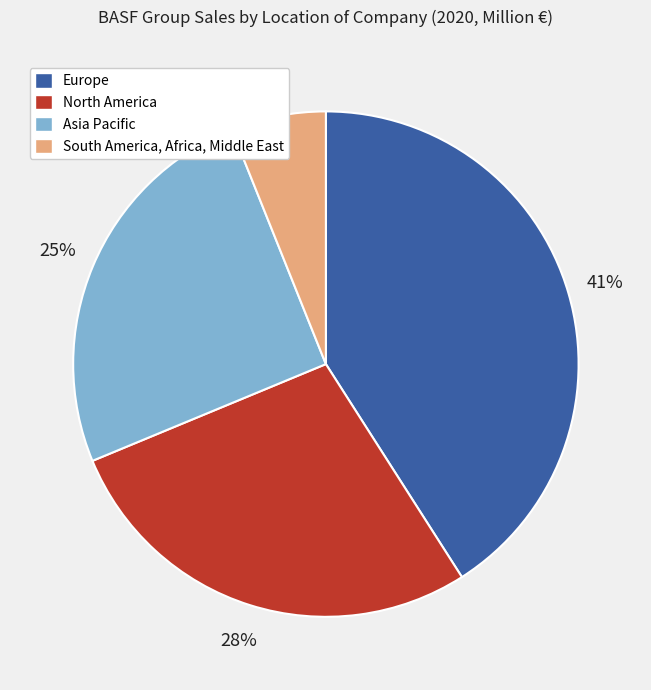

Between Europe and South America, Africa, Middle East, which is larger?

Europe